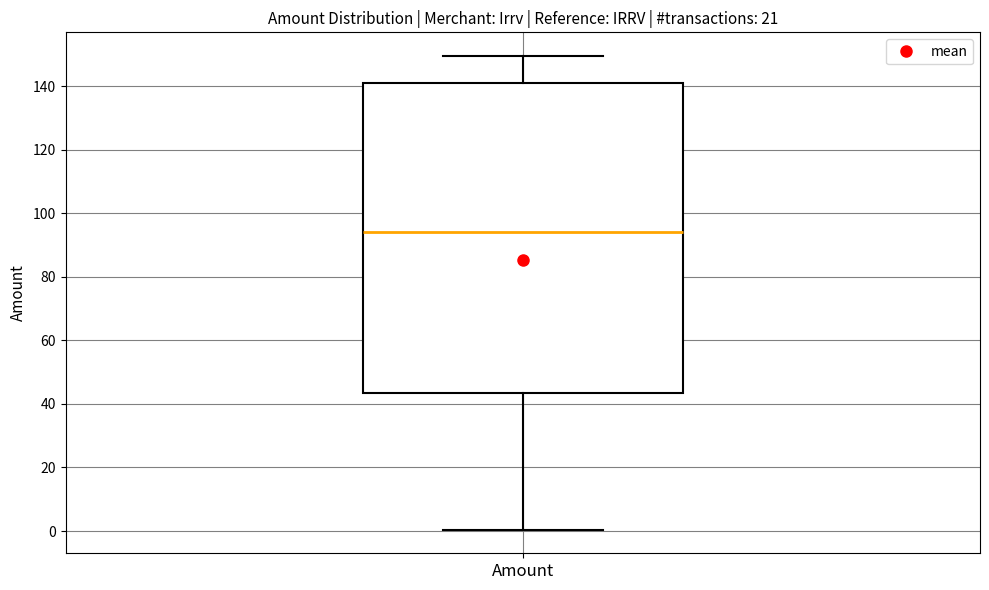

Read this box plot against the y-axis: the position of the median line, the range covered by the box, and the ends of both whiskers. The values are not printed on the chart, so give them approximately, as read against the axis.

median 94, box 44 to 142, whiskers 0 to 150